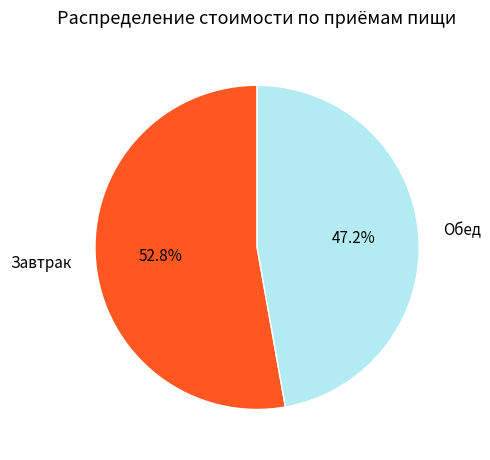

Which slice represents more than half of the pie?

Завтрак